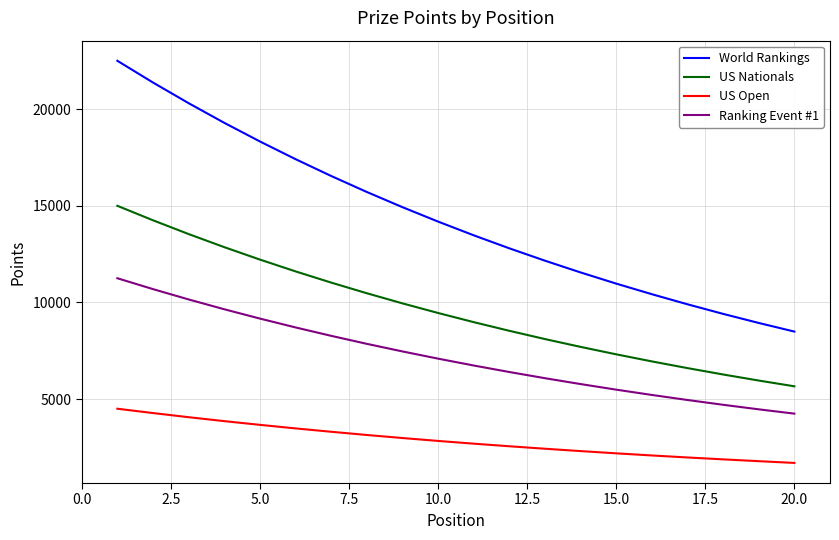

Which series has the largest total across all categories?

World Rankings